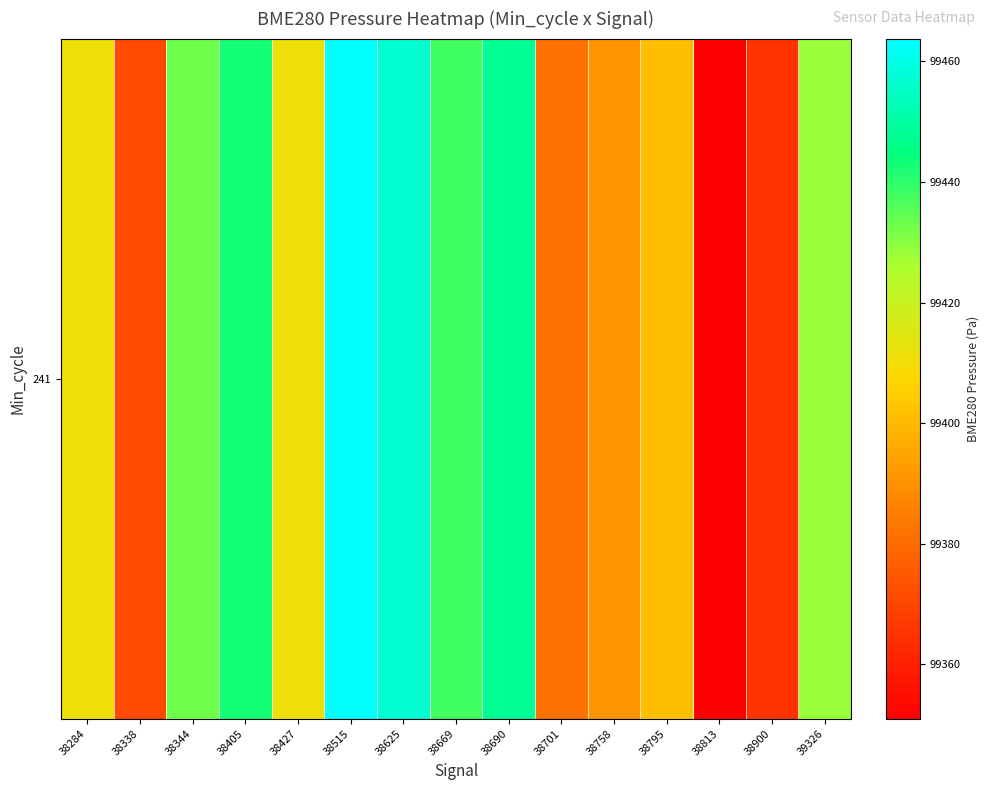

The value at 38701 is 99381.8. True or false?

True